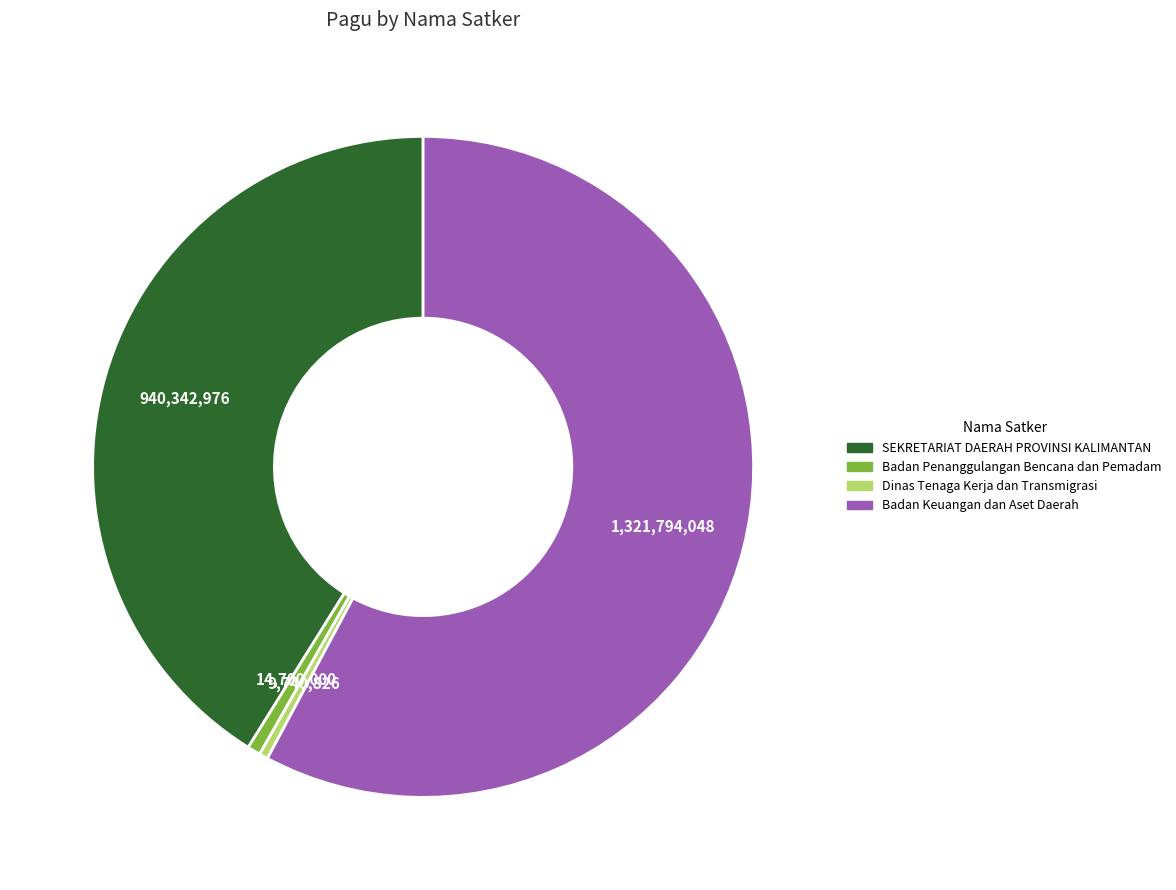

Is there any slice that represents more than half of the pie?

Yes